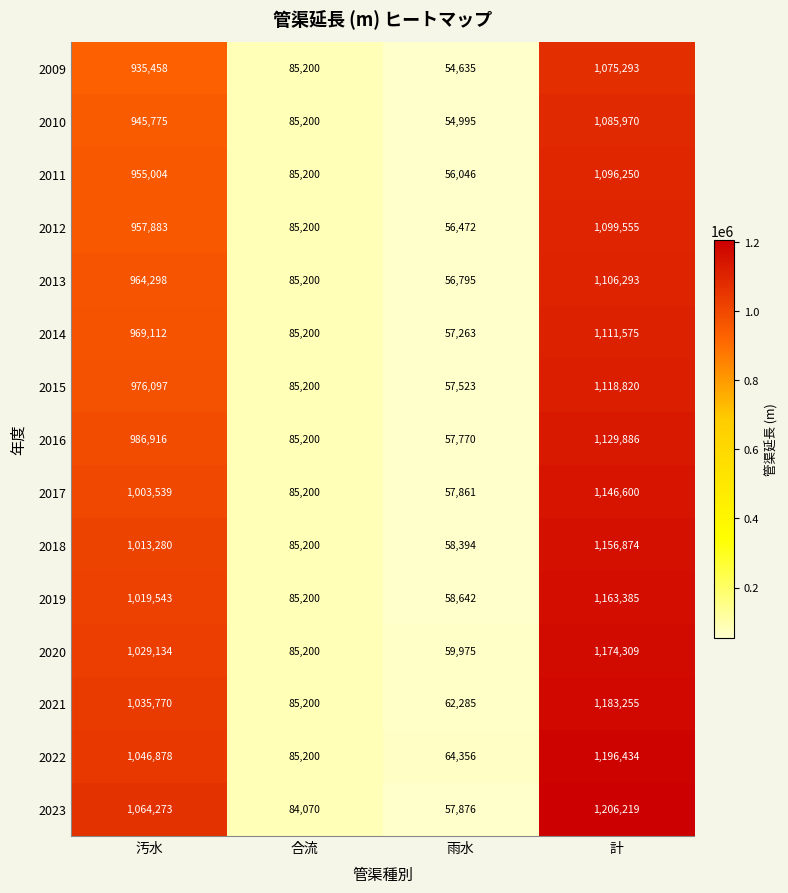

List the series in order of their peak value, lowest first.

2009, 2010, 2011, 2012, 2013, 2014, 2015, 2016, 2017, 2018, 2019, 2020, 2021, 2022, 2023